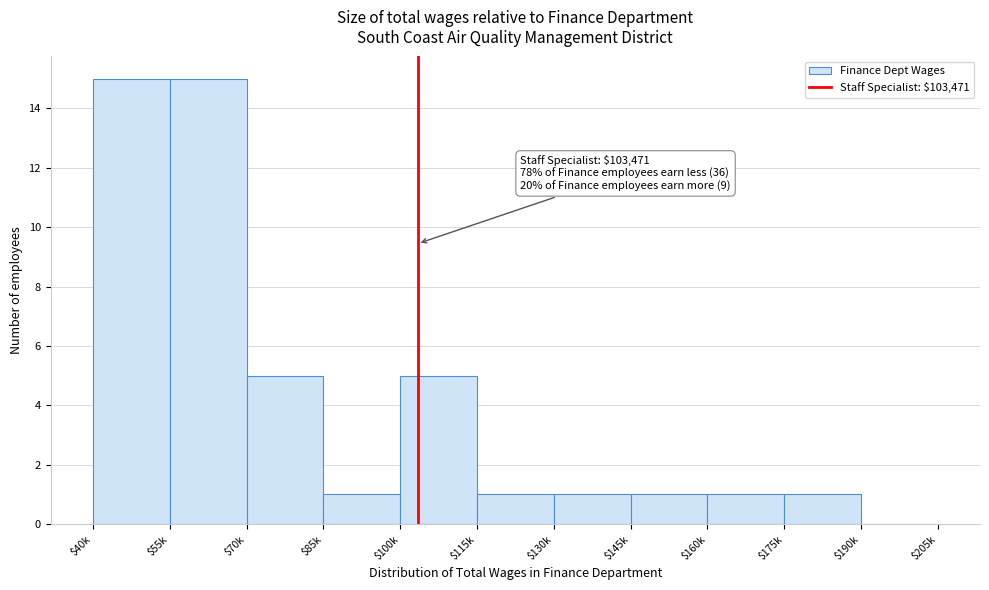

The chart shows a value of 1 at $85k. True or false?

True